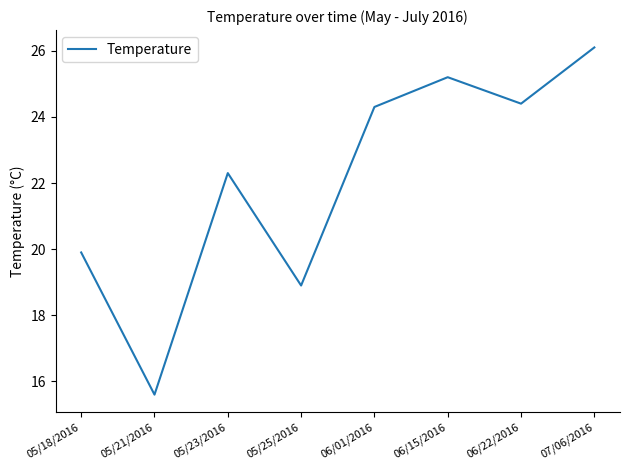

How many series are shown in this chart?

1